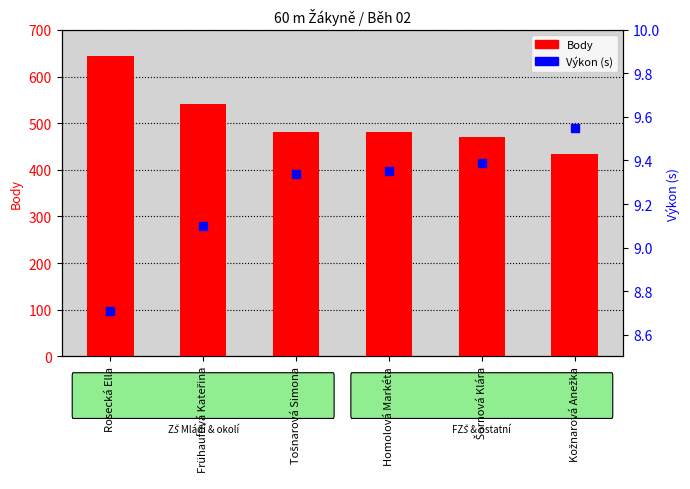

What are all the series names shown in the legend?

Body, Výkon (s)